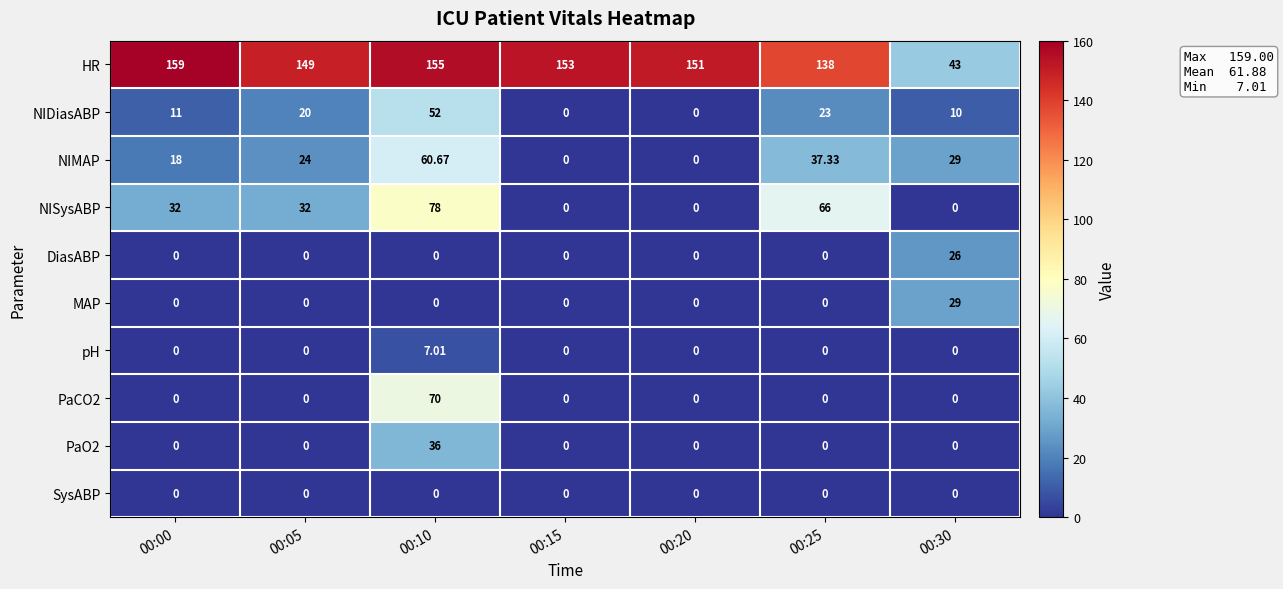

Is the value of pH at 00:05 greater than the value of PaCO2 at 00:10?

No